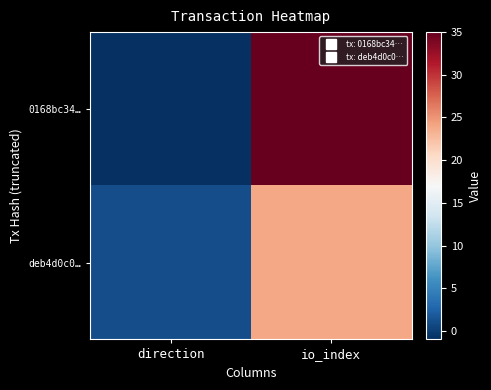

What is the total value across all series at io_index?

59